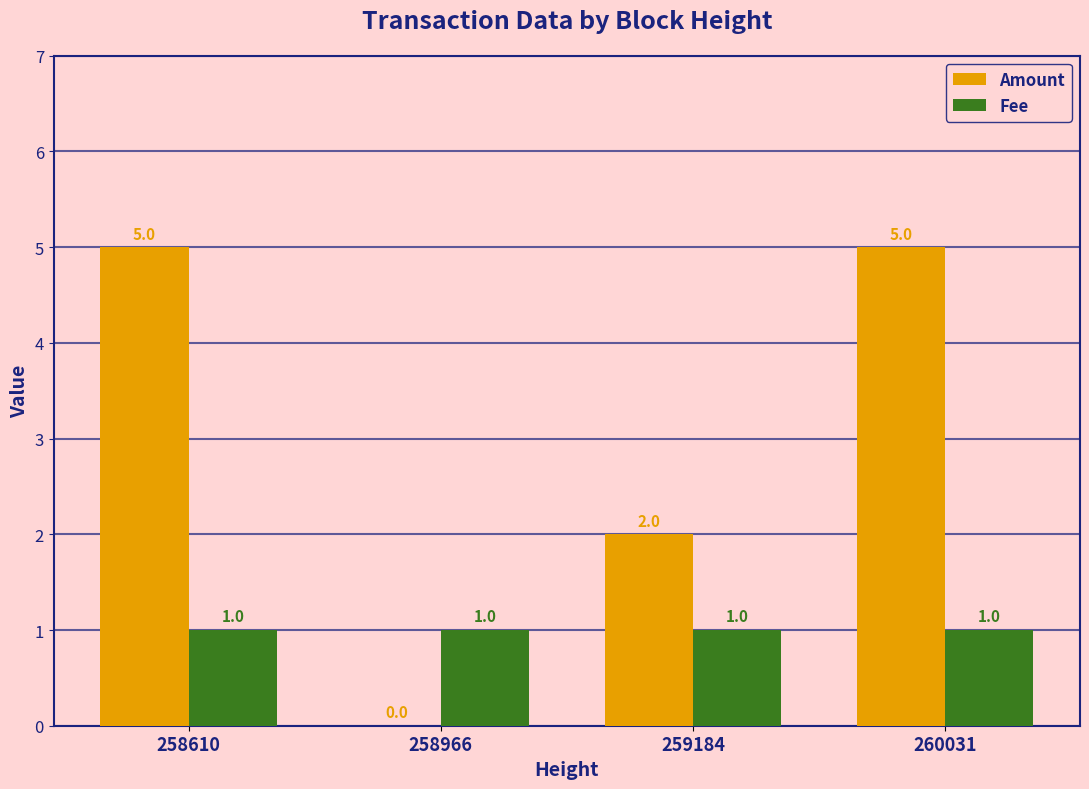

How many Amount values are between 2 and 5?

3